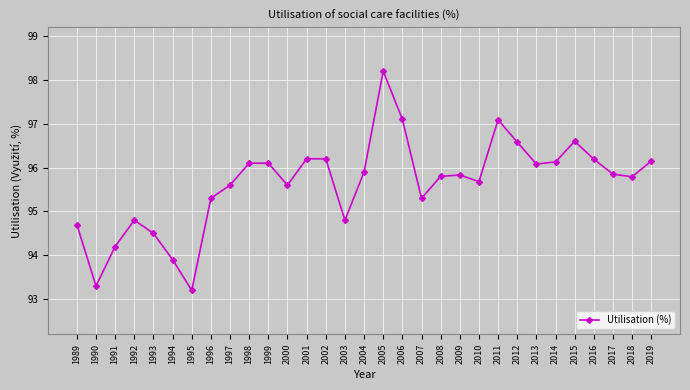

What is the value of the 25th point from the left?

96.1